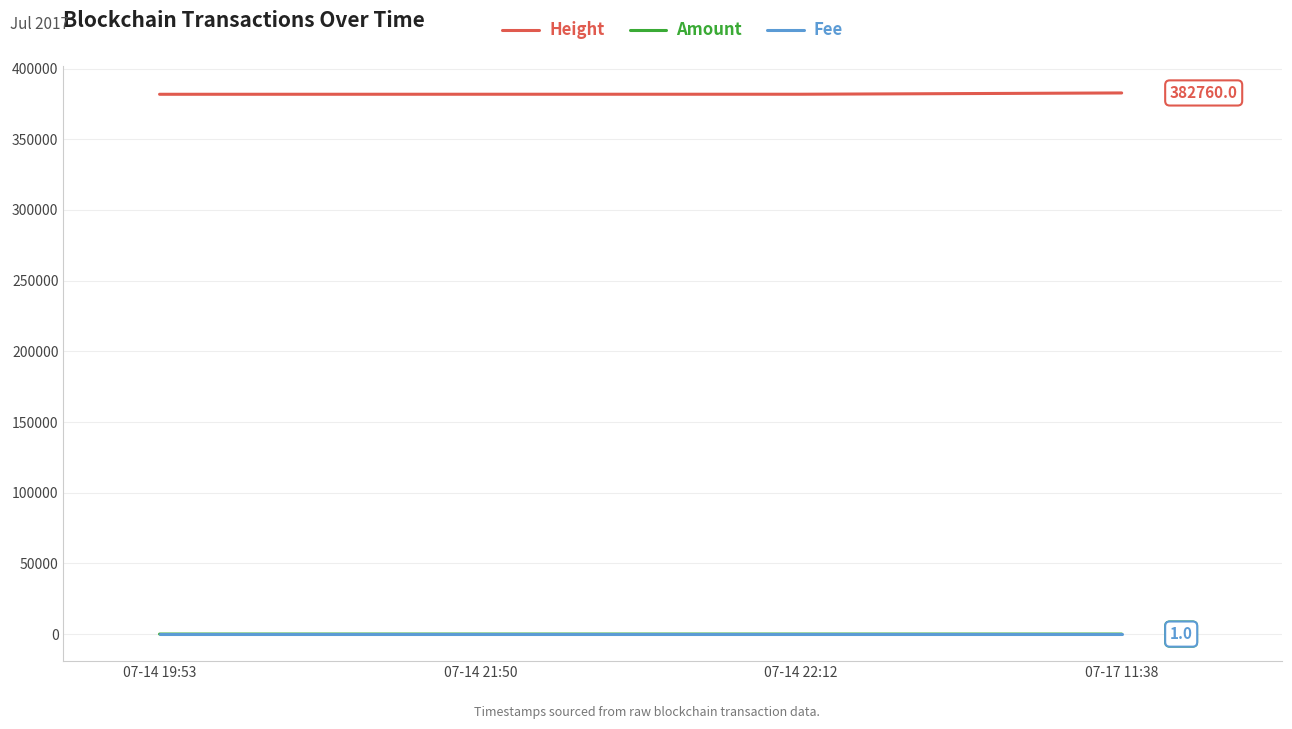

True or false: Height and Fee intersect in this chart.

False